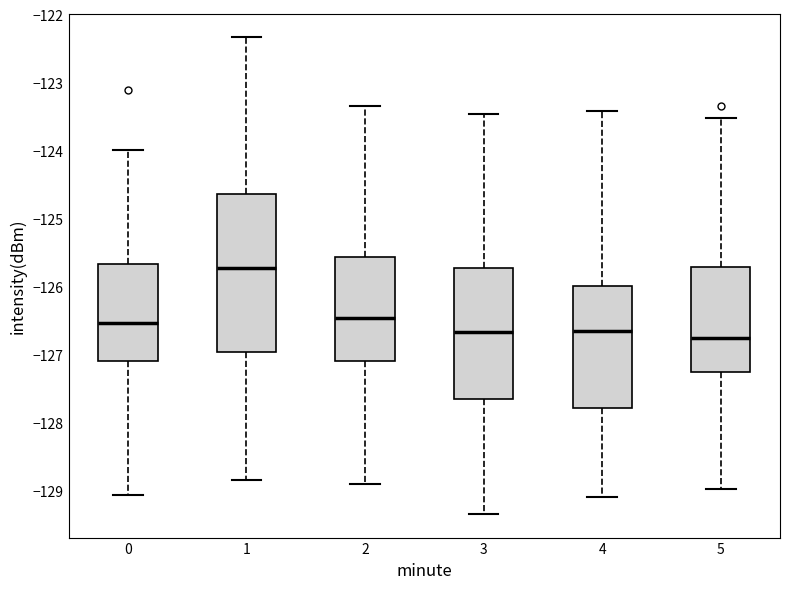

Which box is the tallest, from its lower edge to its upper edge?

1